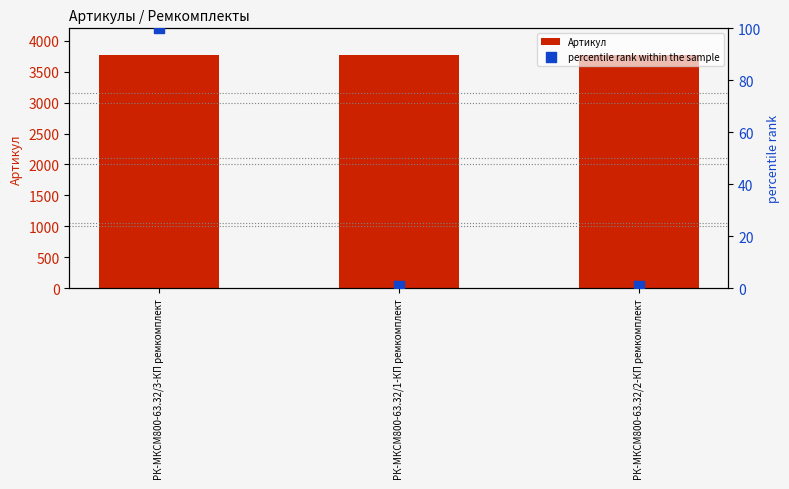

Which series has the largest total across all categories?

Артикул